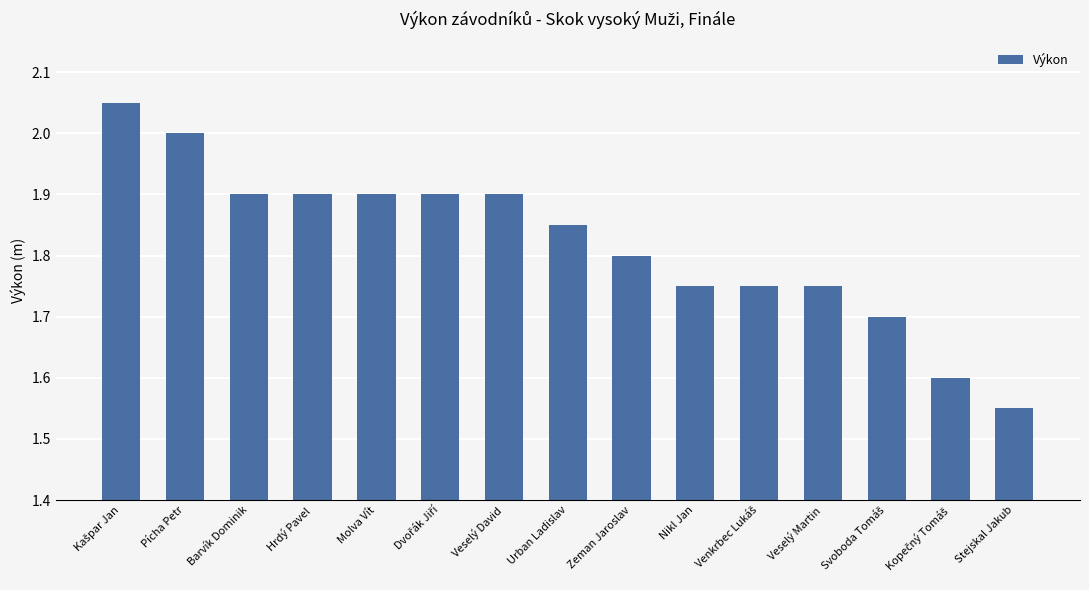

Which has a higher value, Urban Ladislav or Veselý Martin?

Urban Ladislav